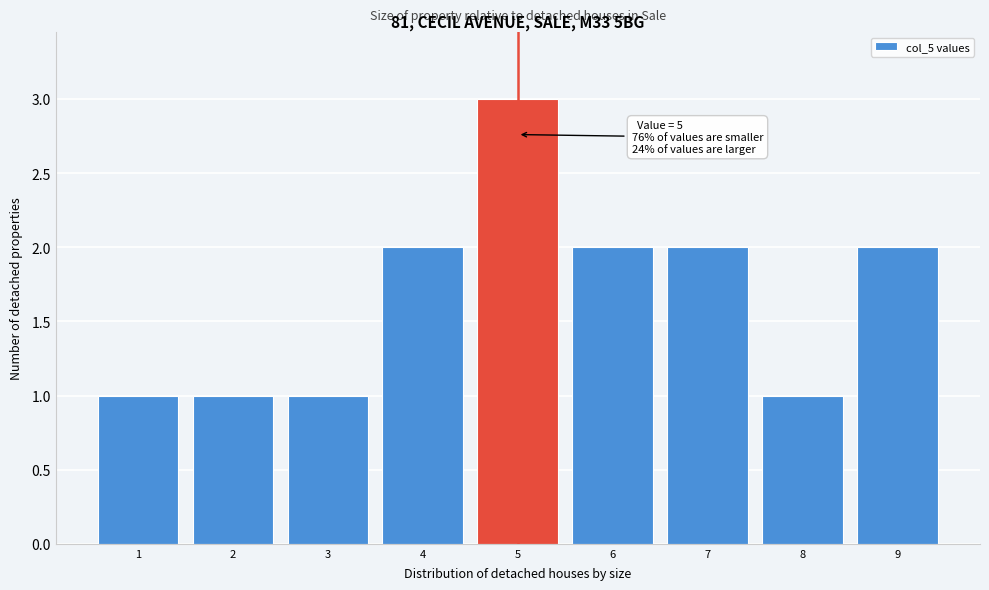

Over which range of the x-axis is the bar tallest?

4.5 to 5.5